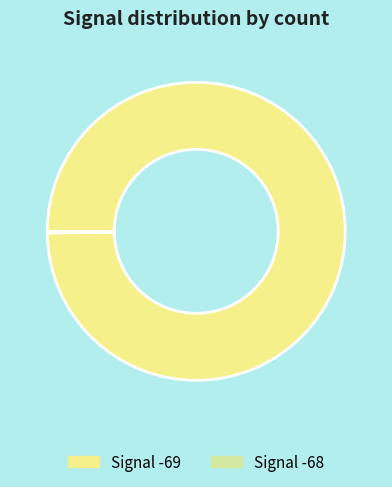

True or false: Signal -69 accounts for 100% of the total.

True